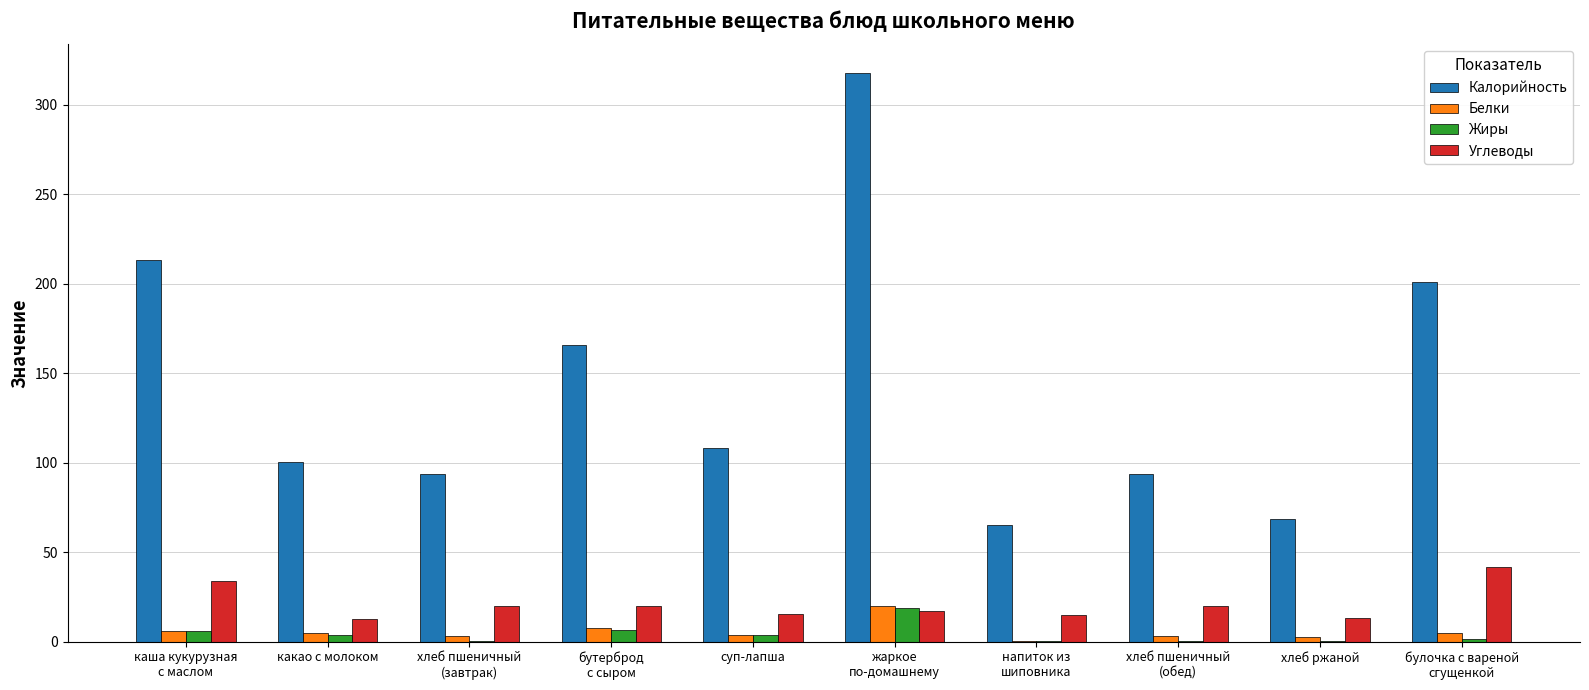

At which category is the sum across all series the highest?

жаркое
по-домашнему